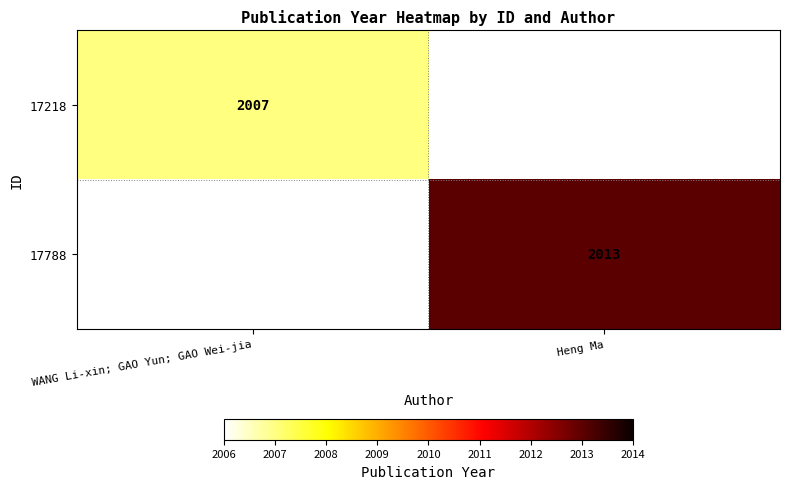

Is it true that 17788 equals 2013 at Heng Ma?

True